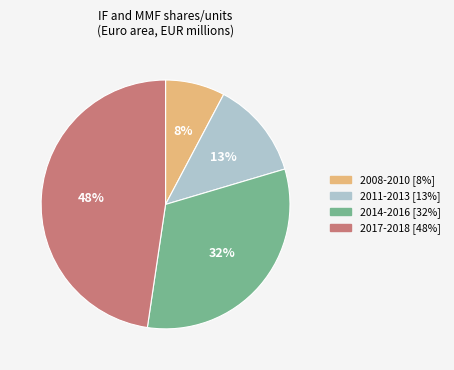

To the nearest percent, what is the average slice percentage?

25%